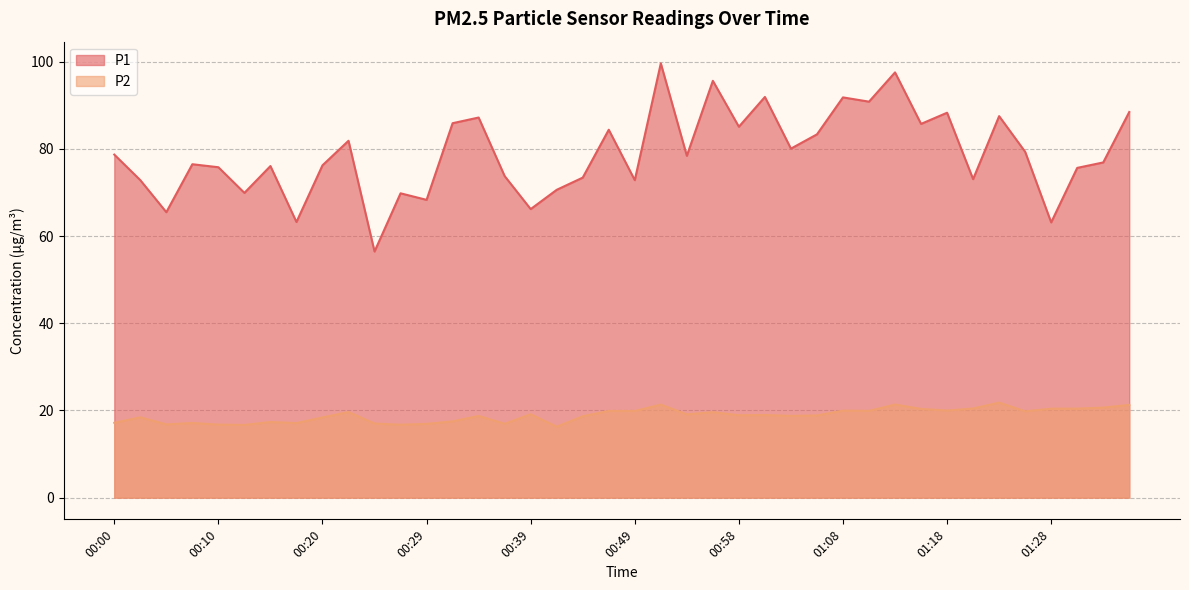

Which category has the lowest value across all series?

00:41